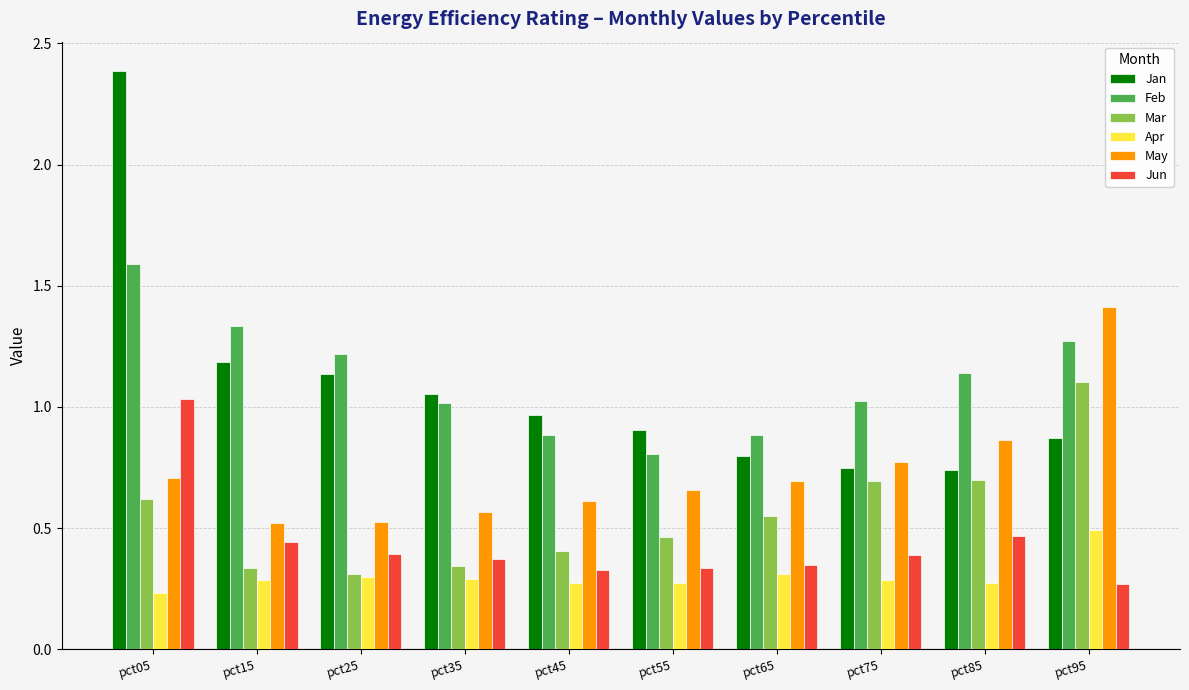

The Mar series shows 0.5 at pct15. True or false?

False